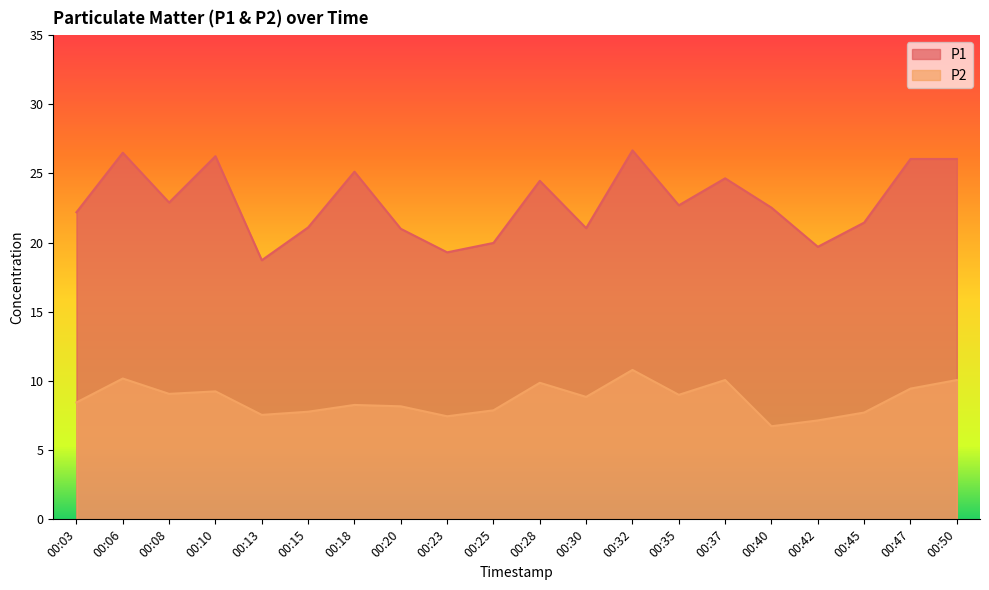

How many data points in P1 are less than 22?

8